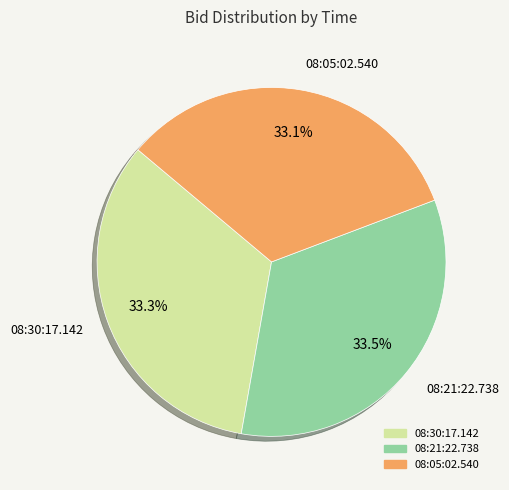

Is there any slice that represents more than half of the pie?

No